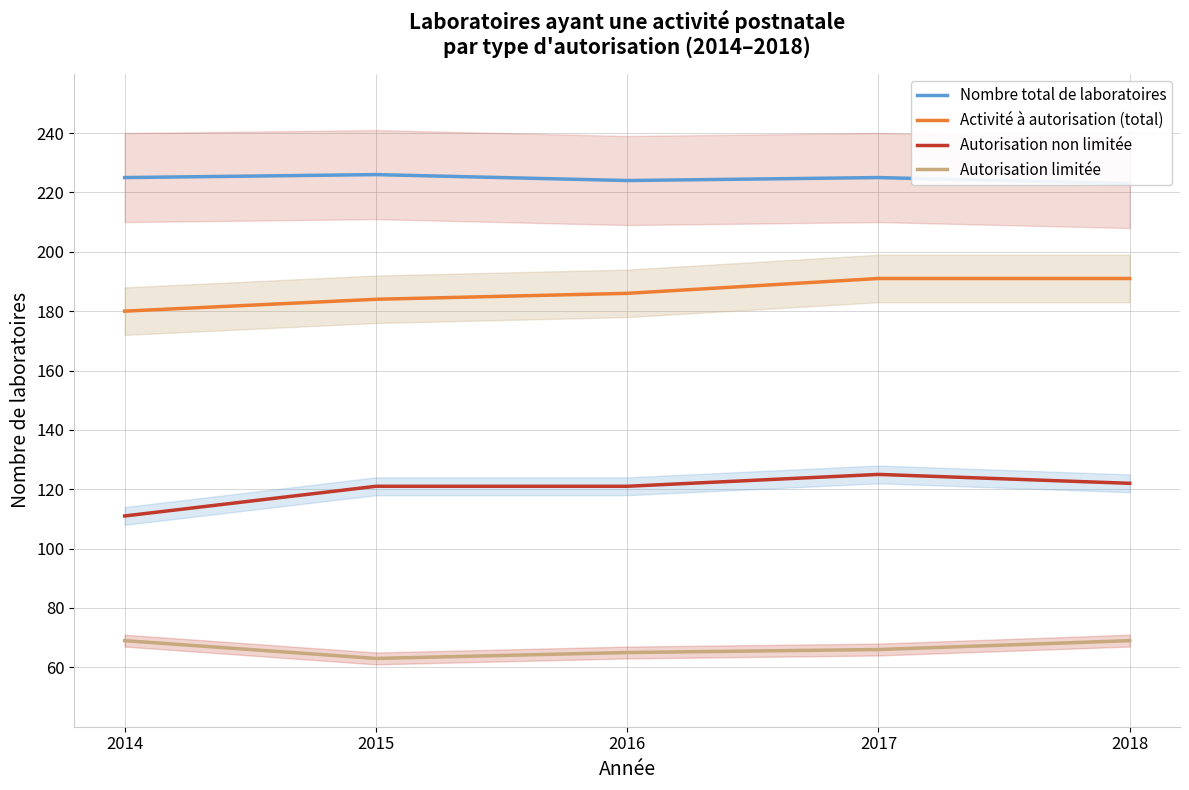

True or false: Autorisation limitée and Autorisation non limitée cross at least once.

False